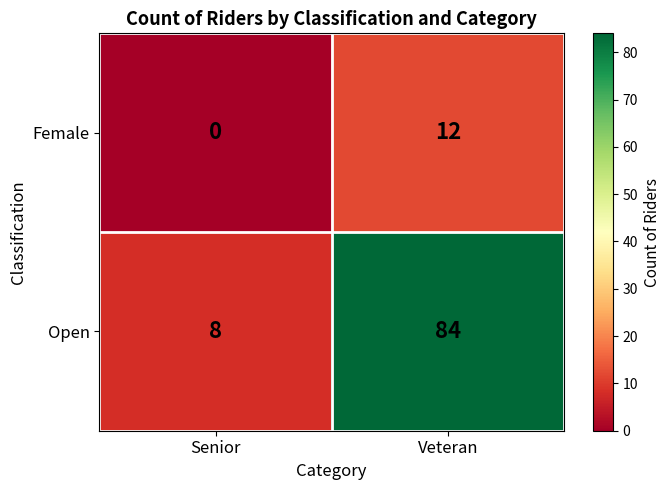

Read the Open value at Senior, to the nearest 5.

10